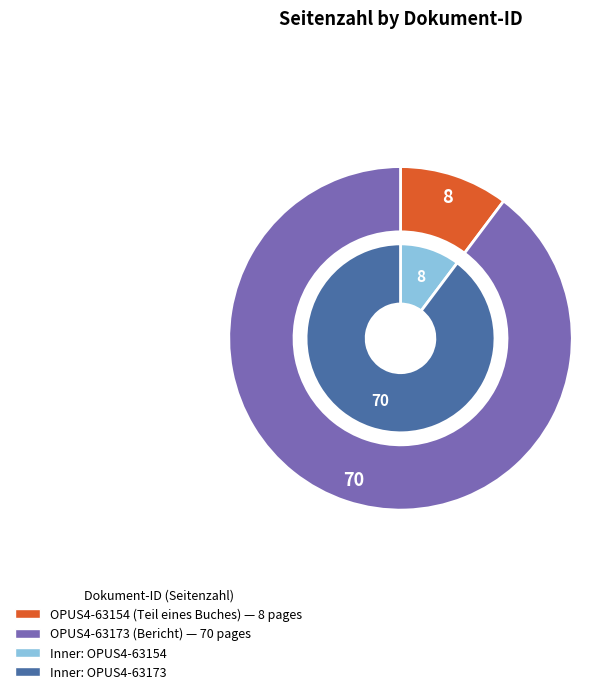

How many segments does this pie chart have?

2